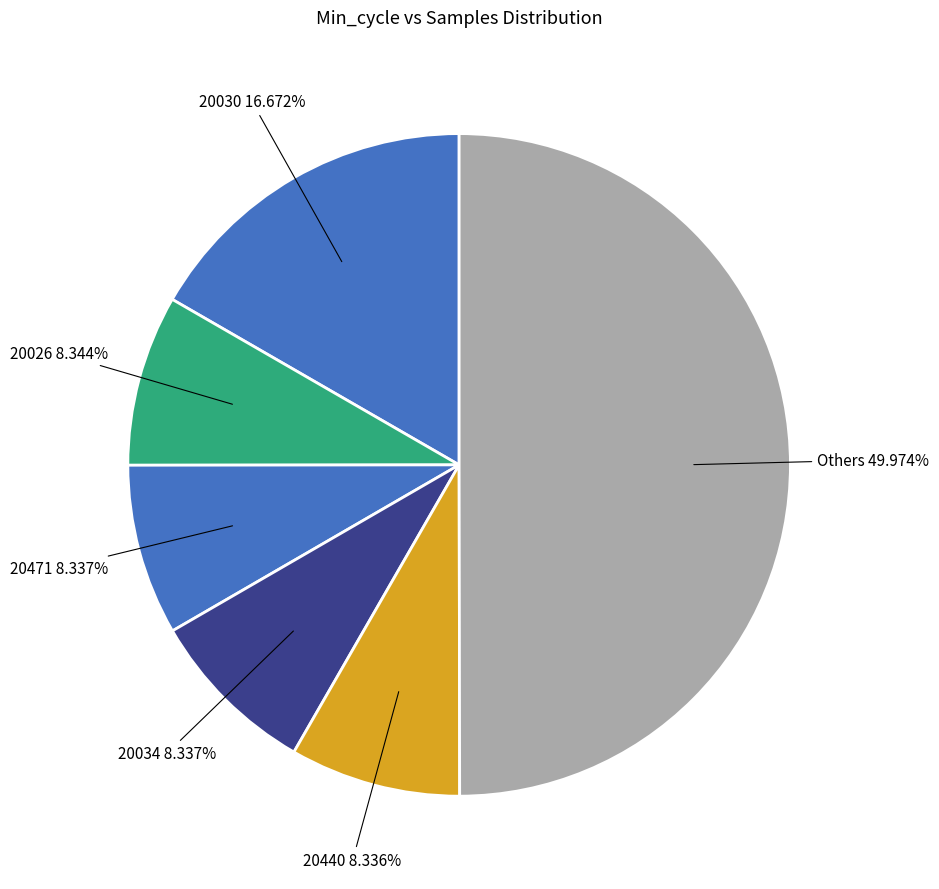

Which has a higher value, 20026 or 20030?

20030